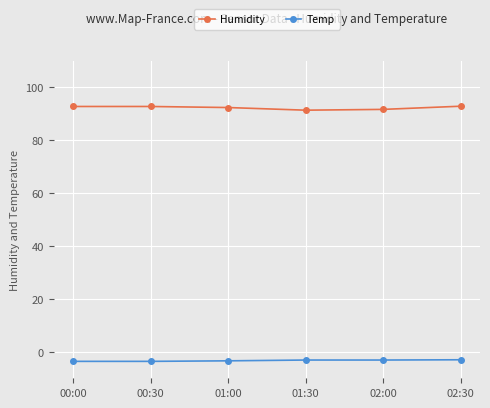

Which series has the largest range (max minus min)?

Humidity